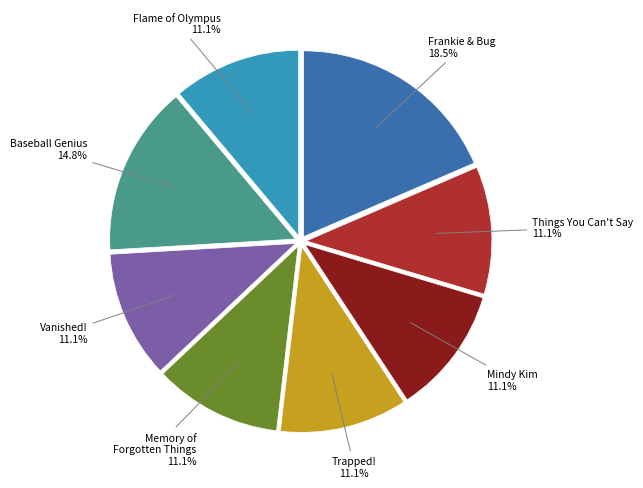

Which has a higher value, Baseball Genius or Frankie & Bug?

Frankie & Bug